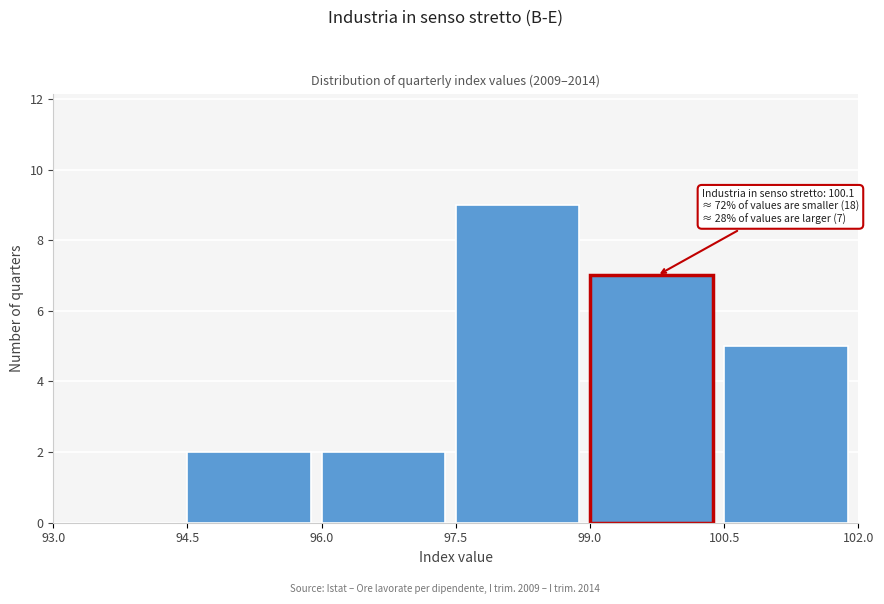

Which range on the x-axis has the tallest bar?

97.5 to 99.0